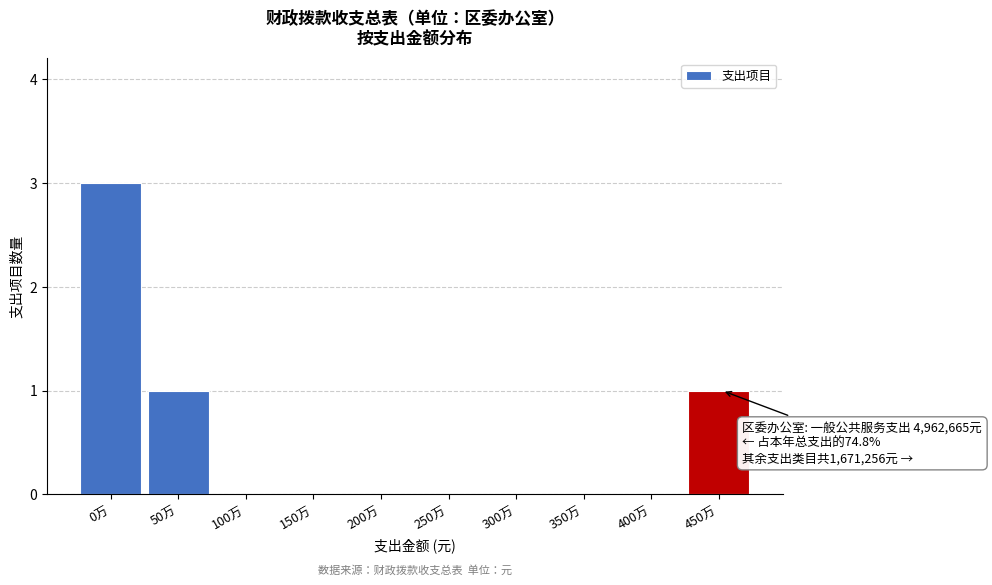

Reading left to right, transcribe all the data shown in this chart.

0万=3	50万=1	100万=0	150万=0	200万=0	250万=0	300万=0	350万=0	400万=0	450万=1